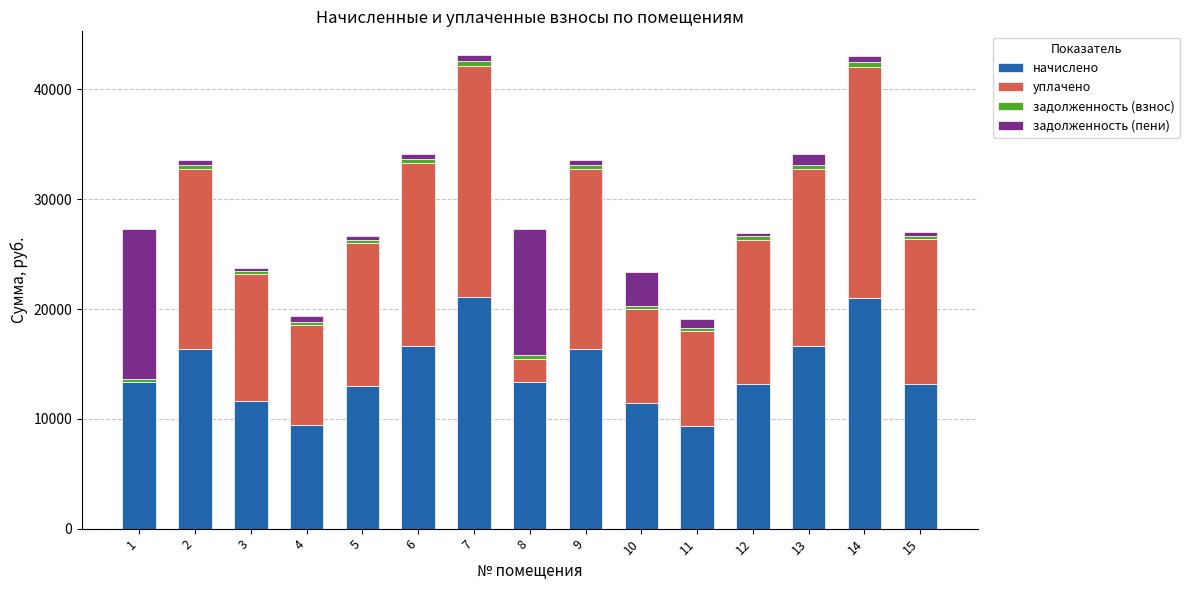

What is the highest value of the начислено series?

21071.0